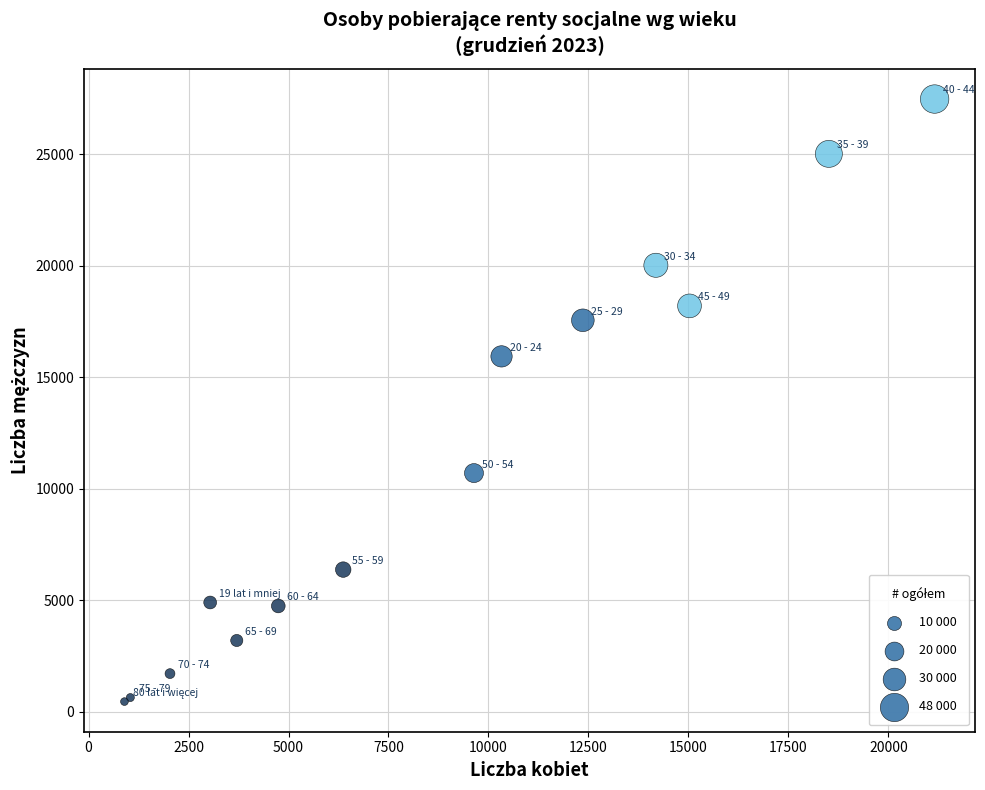

What Y value in the scatter plot is closest to 13959?

15929